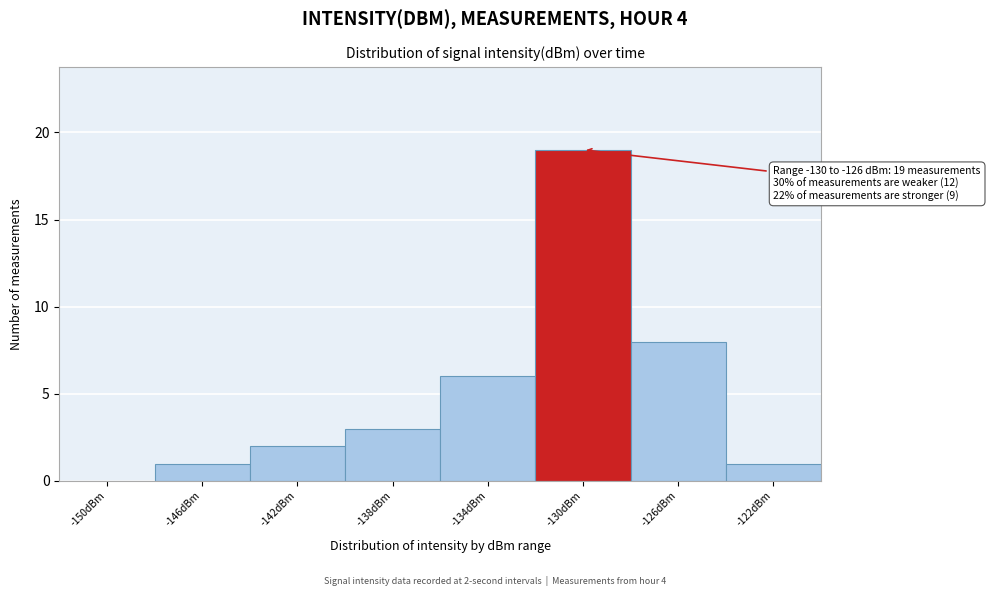

Reading left to right, list all the values displayed in this chart.

-150dBm=0	-146dBm=1	-142dBm=2	-138dBm=3	-134dBm=6	-130dBm=19	-126dBm=8	-122dBm=1